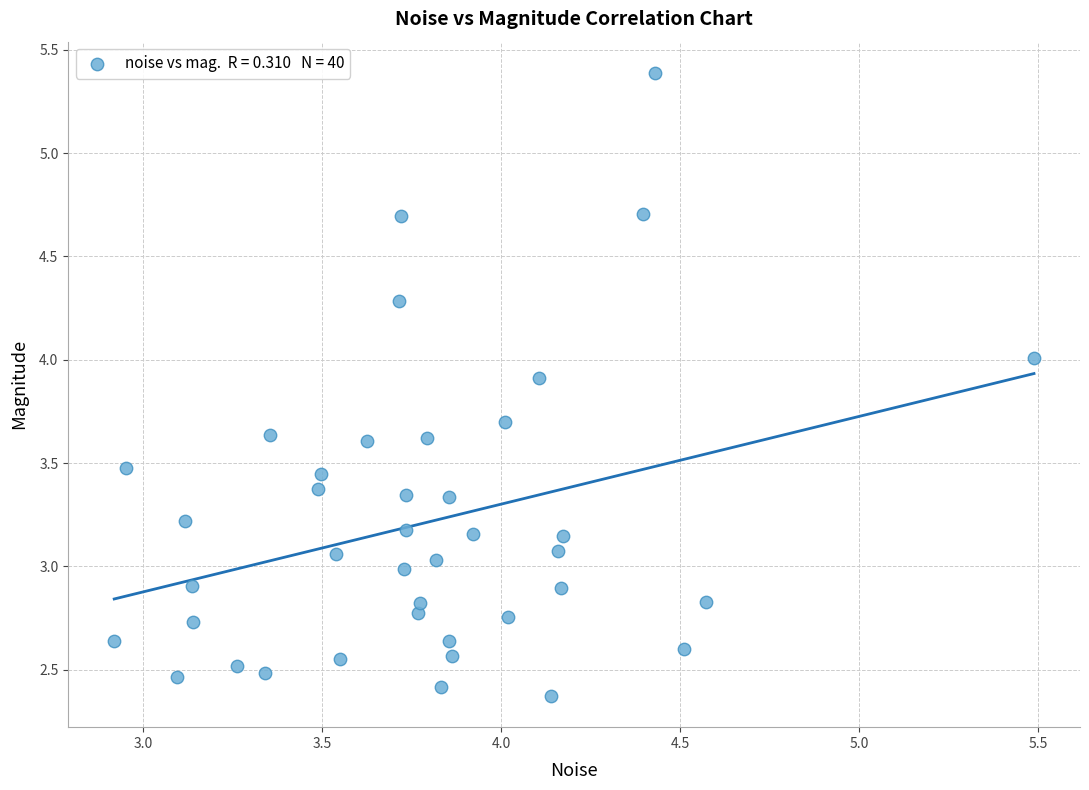

What is the range of Y values (max minus min)?

3.0